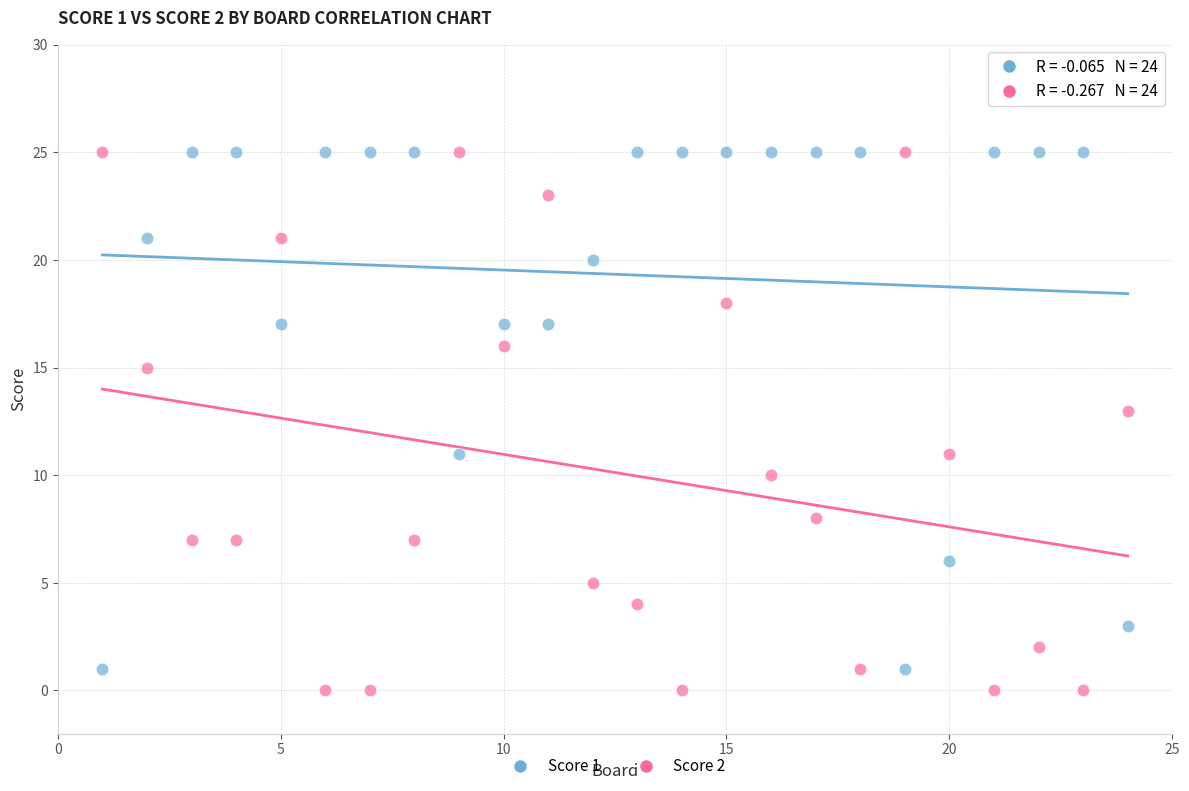

Which series has the widest spread of Y values?

Score 2